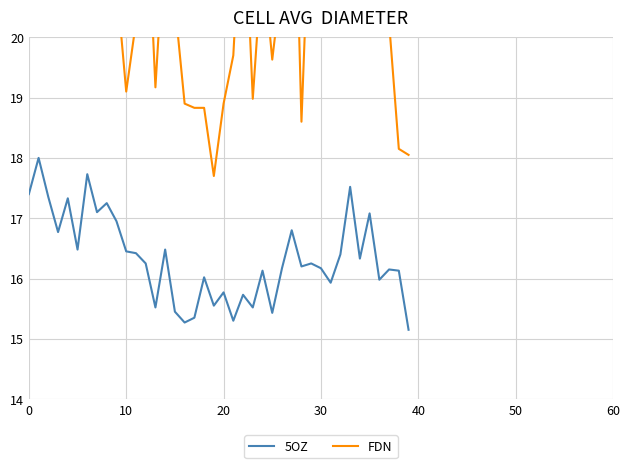

What is the maximum value shown in the chart?

24.7